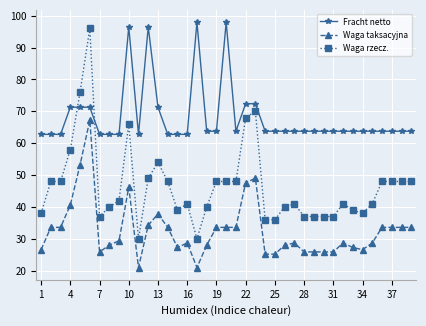

True or false: Fracht netto has more than 0 interior local peaks.

True